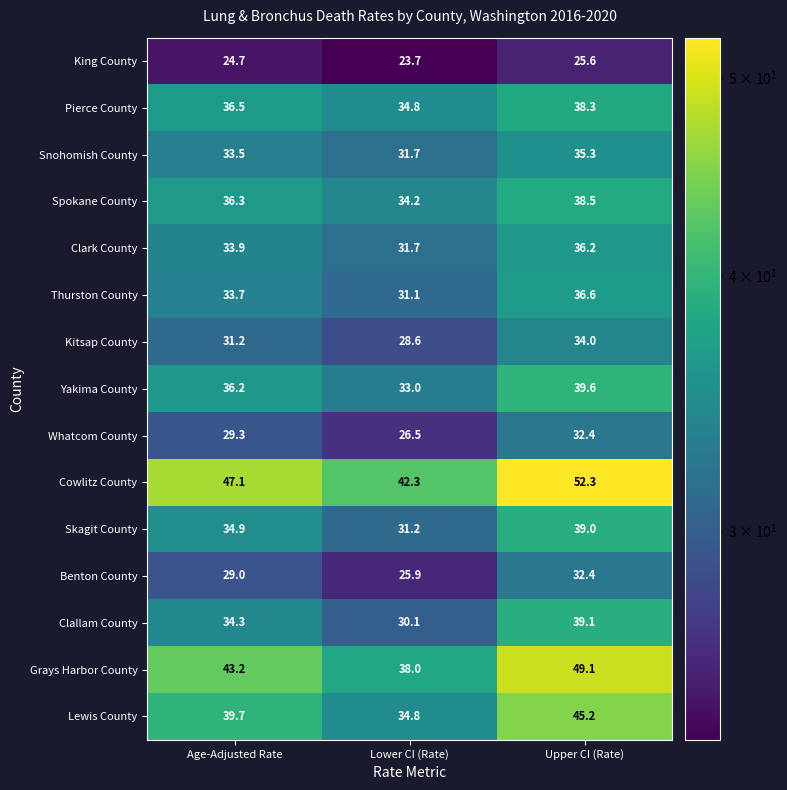

At Age-Adjusted Rate, list the series in order from largest to smallest.

Cowlitz County, Grays Harbor County, Lewis County, Pierce County, Spokane County, Yakima County, Skagit County, Clallam County, Clark County, Thurston County, Snohomish County, Kitsap County, Whatcom County, Benton County, King County